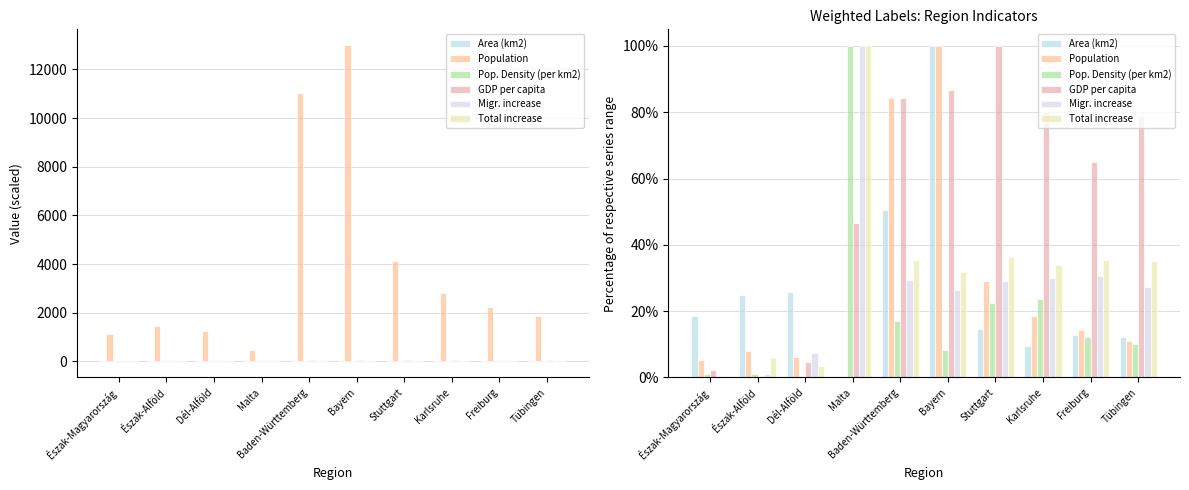

What is the greatest value displayed?

100.0